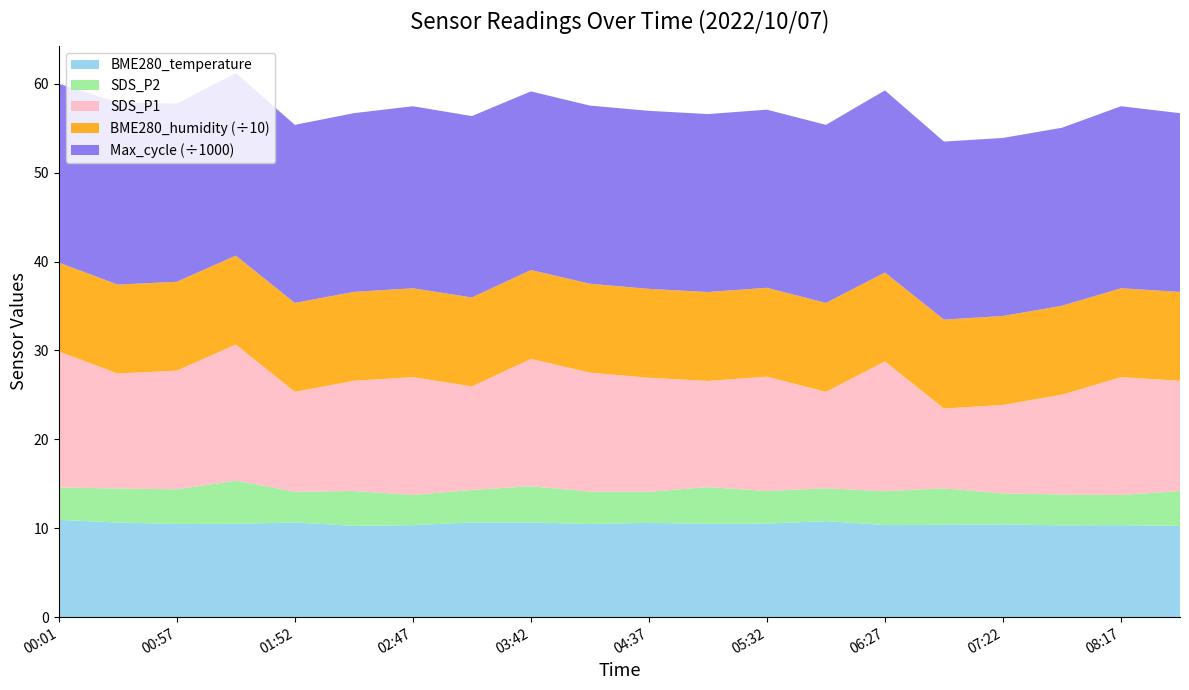

Reading left to right, what are all the values shown in this chart?

SDS_P1: 00:01=15.3	00:29=12.9	00:57=13.3	01:24=15.3	01:52=11.2	02:19=12.4	02:47=13.2	03:14=11.7	03:42=14.3	04:09=13.4	04:37=12.8	05:04=11.9	05:32=12.8	05:59=10.8	06:27=14.6	06:54=9.0	07:22=9.9	07:49=11.2	08:17=13.2	08:44=12.4
SDS_P2: 00:01=3.6	00:29=3.8	00:57=3.9	01:24=4.8	01:52=3.5	02:19=3.9	02:47=3.4	03:14=3.6	03:42=4.1	04:09=3.6	04:37=3.5	05:04=4.1	05:32=3.7	05:59=3.7	06:27=3.8	06:54=4.1	07:22=3.5	07:49=3.5	08:17=3.4	08:44=3.9
BME280_temperature: 00:01=10.9	00:29=10.7	00:57=10.5	01:24=10.5	01:52=10.7	02:19=10.3	02:47=10.3	03:14=10.7	03:42=10.7	04:09=10.5	04:37=10.6	05:04=10.5	05:32=10.5	05:59=10.8	06:27=10.4	06:54=10.4	07:22=10.4	07:49=10.3	08:17=10.3	08:44=10.3
BME280_humidity: 00:01=100.0	00:29=100.0	00:57=100.0	01:24=100.0	01:52=100.0	02:19=100.0	02:47=100.0	03:14=100.0	03:42=100.0	04:09=100.0	04:37=100.0	05:04=100.0	05:32=100.0	05:59=100.0	06:27=100.0	06:54=100.0	07:22=100.0	07:49=100.0	08:17=100.0	08:44=100.0
Max_cycle: 00:01=20118.0	00:29=20515.0	00:57=20033.0	01:24=20549.0	01:52=20032.0	02:19=20107.0	02:47=20477.0	03:14=20409.0	03:42=20097.0	04:09=20039.0	04:37=20031.0	05:04=20016.0	05:32=20040.0	05:59=20032.0	06:27=20489.0	06:54=20032.0	07:22=20031.0	07:49=20028.0	08:17=20477.0	08:44=20107.0